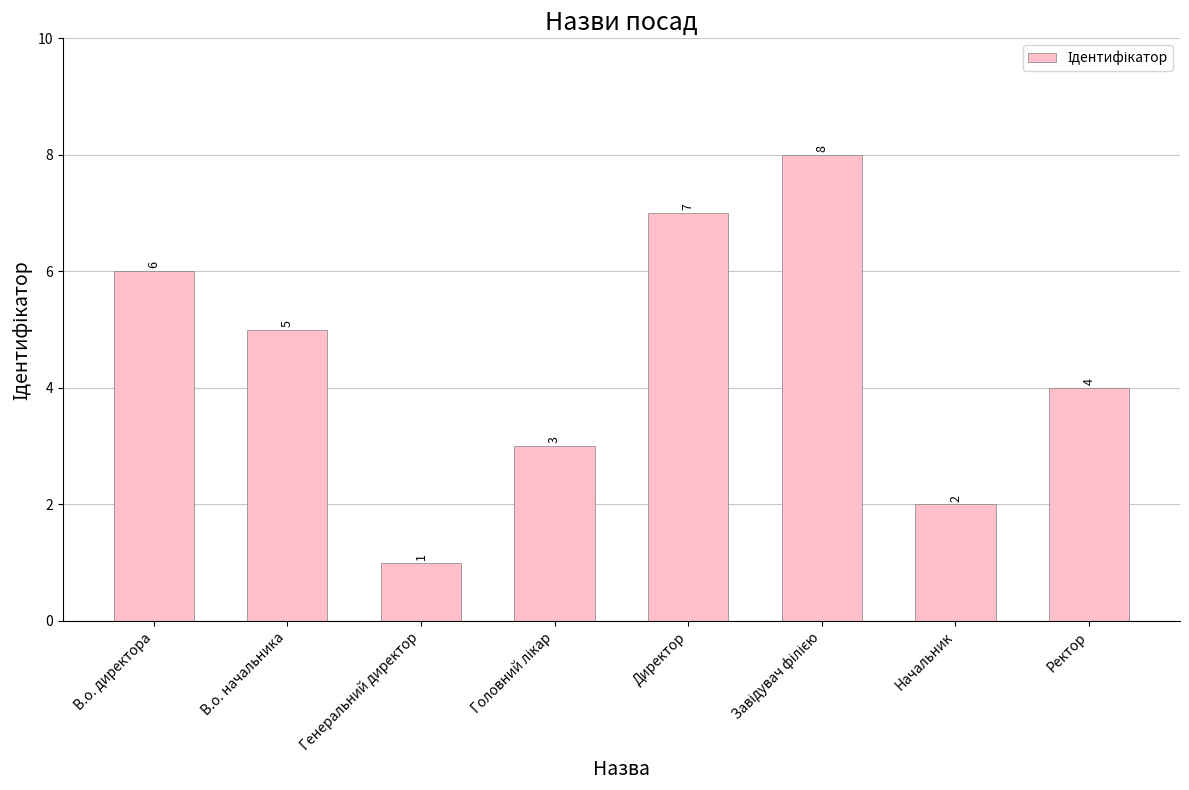

Reading right to left, list all the values displayed in this chart.

4	2	8	7	3	1	5	6